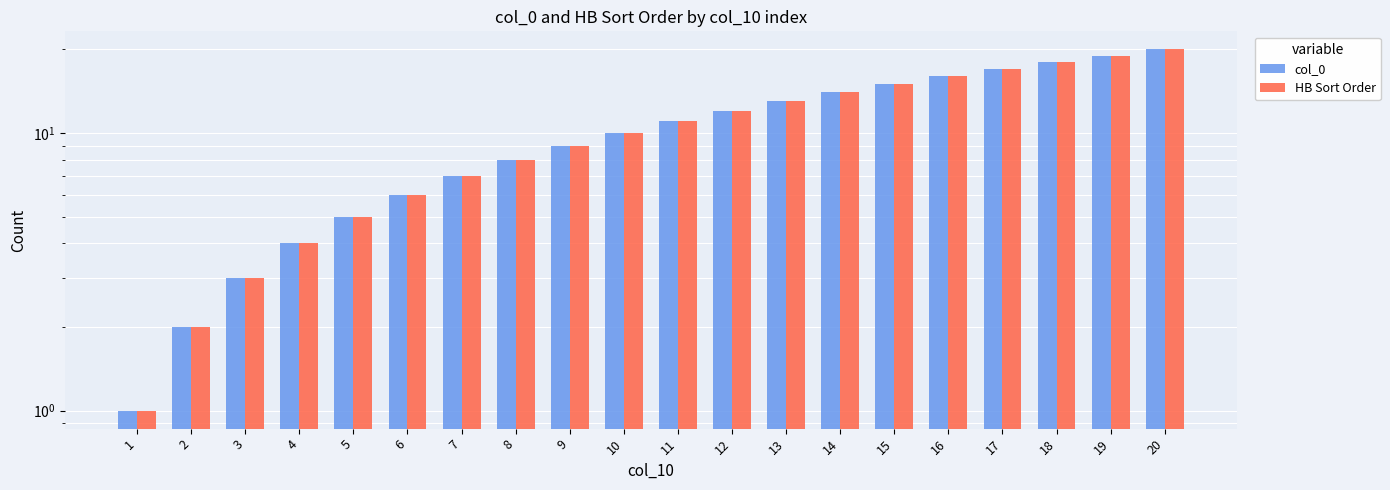

What is the sum of the HB Sort Order values at 3 and 13?

16